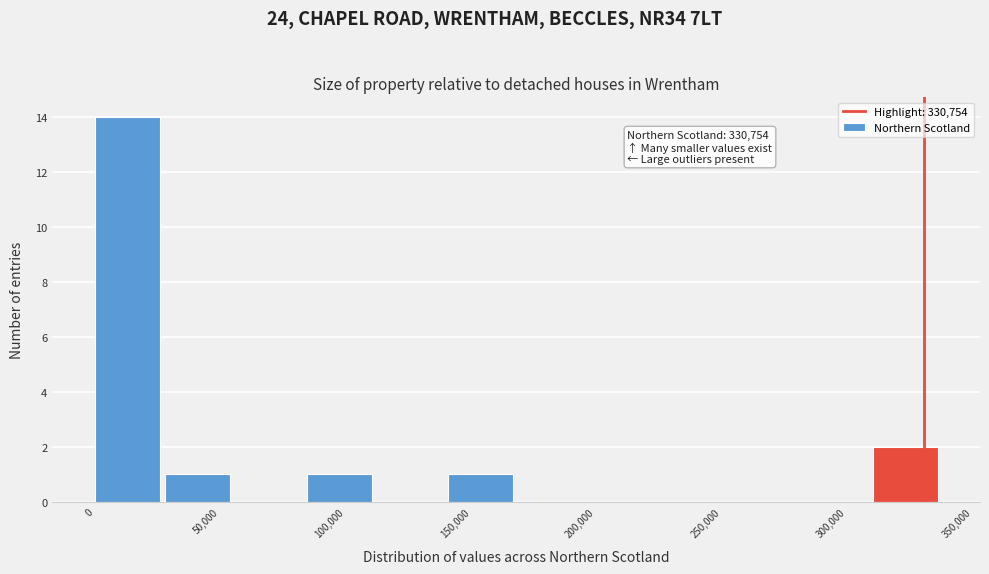

Over which range of the x-axis is the bar tallest?

0 to 30000